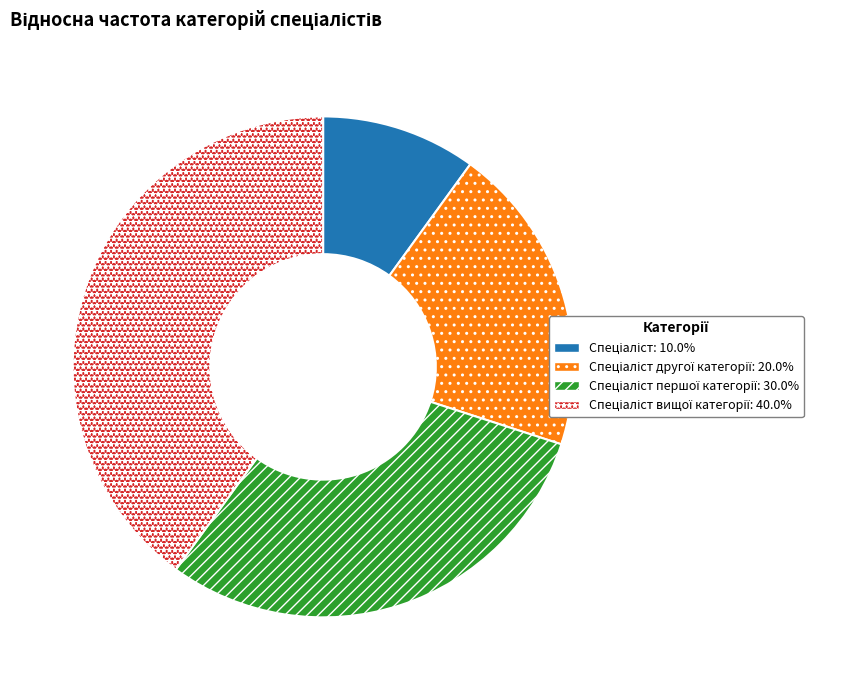

Does any single category account for the majority?

No